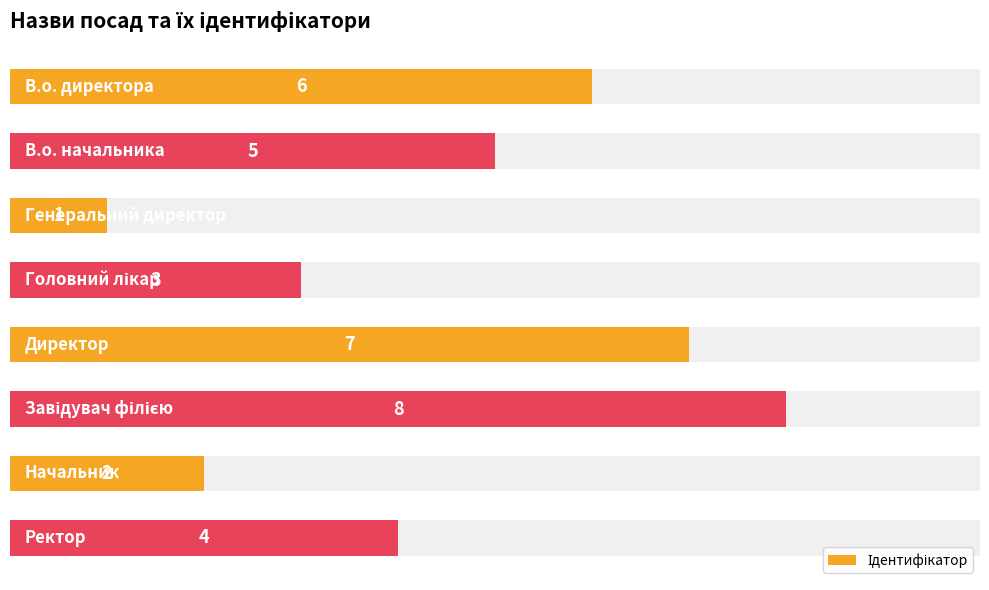

What is the minimum value shown in the chart?

1